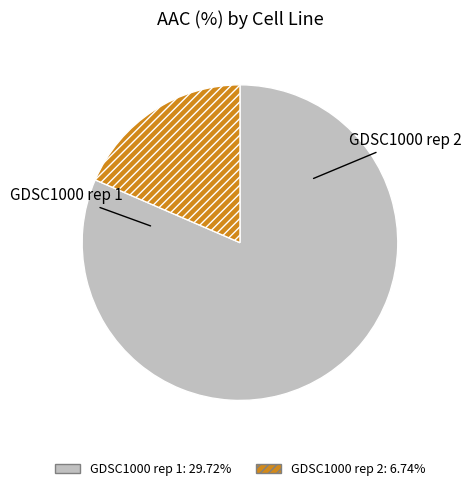

What is the smallest slice in the pie chart?

GDSC1000 rep 2